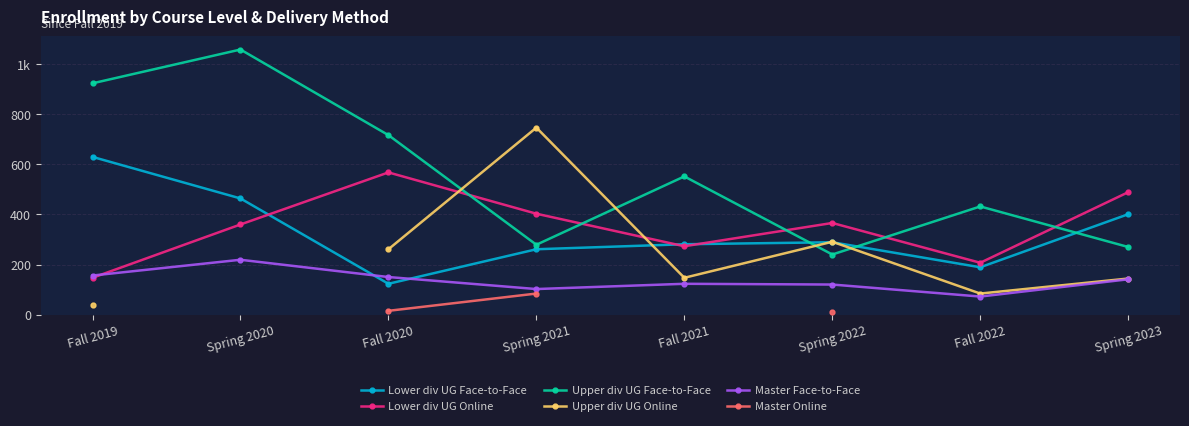

Which label corresponds to the smallest value in the chart?

Spring 2022